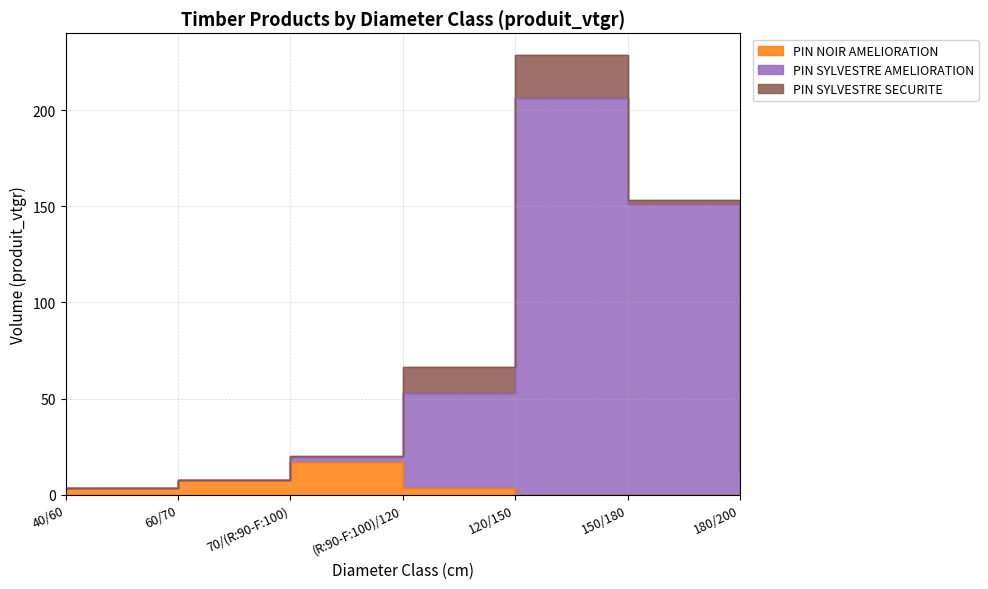

Reading left to right, extract all data points from this chart.

PIN NOIR AMELIORATION: 3.4	7.8	17.3	3.5	0.0	0.0	0.0	0.0	0.0	0.0	0.0	0.0	0.0
PIN SYLVESTRE AMELIORATION: 0.0	0.0	2.1	49.4	206.1	151.1	12.1	0.0	0.0	0.0	0.0	0.0	0.0
PIN SYLVESTRE SECURITE: 0.0	0.0	0.9	13.4	22.4	2.3	0.0	0.0	0.0	0.0	0.0	0.0	0.0